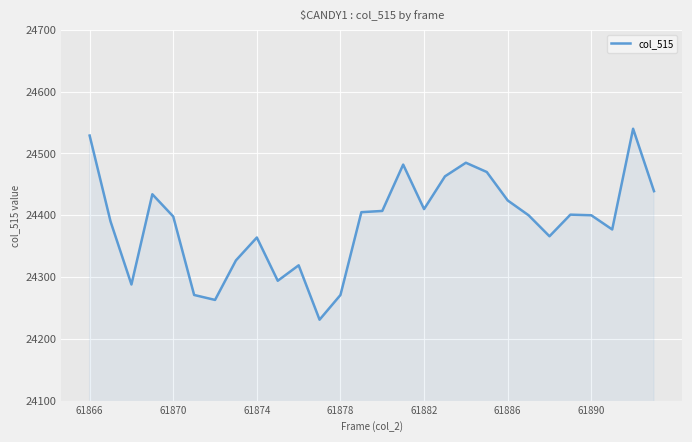

What is the greatest value displayed?

24540